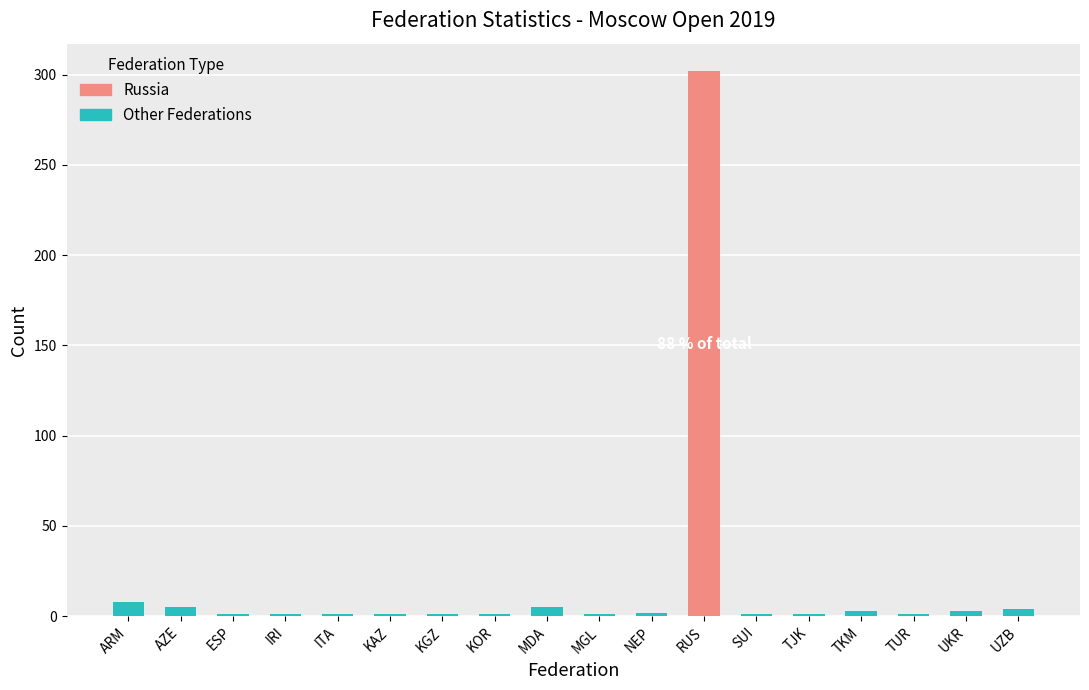

List the labels in order of value, smallest first.

ESP, IRI, ITA, KAZ, KGZ, KOR, MGL, SUI, TJK, TUR, NEP, TKM, UKR, UZB, AZE, MDA, ARM, RUS